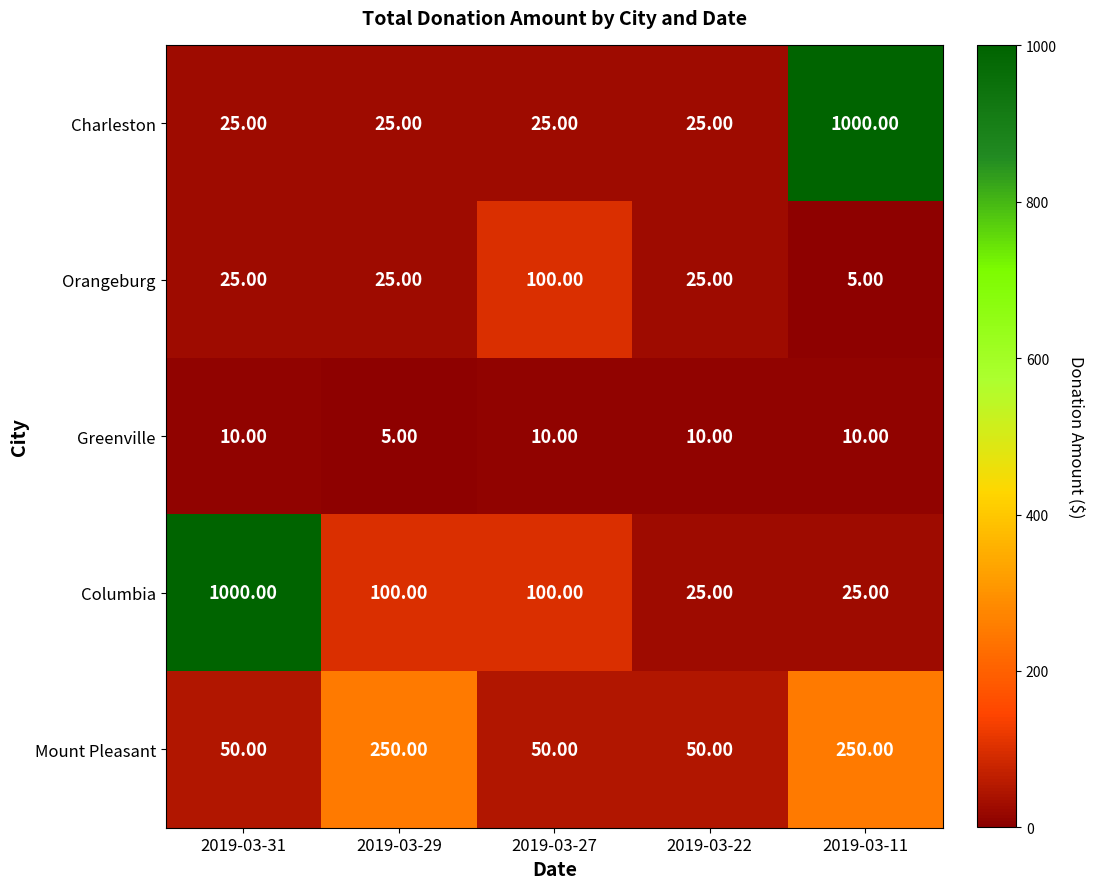

What is the spread (max minus min) of values at 2019-03-29?

245